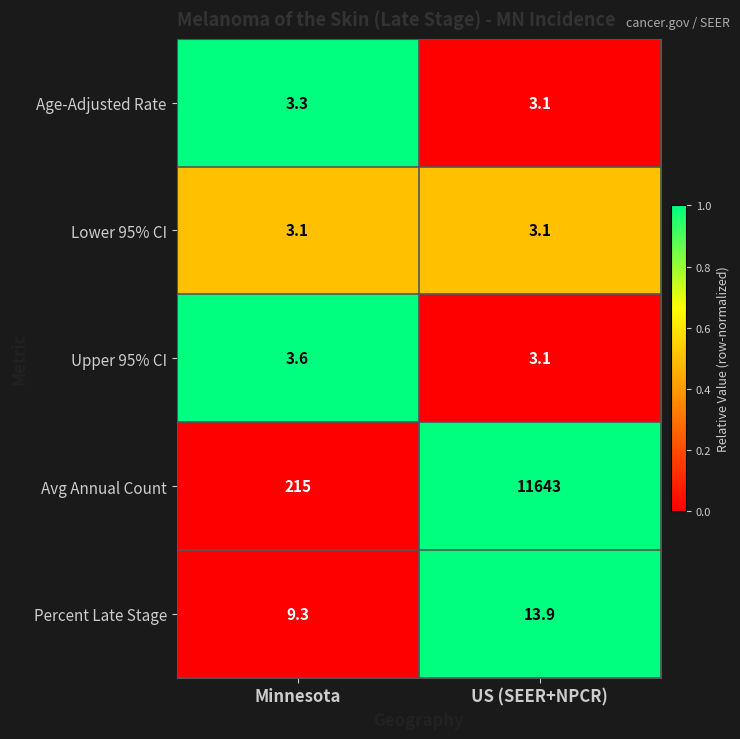

What is the total value across all series at Minnesota?

234.3